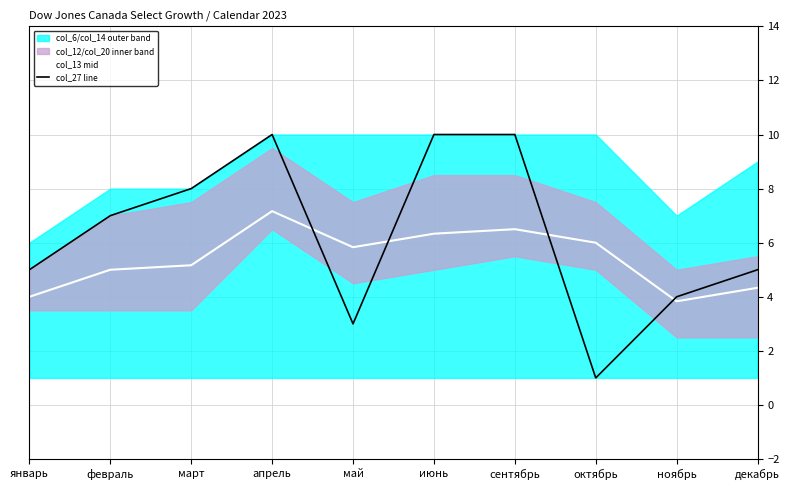

What is the approximate value of col_13 mid at сентябрь?

6.5